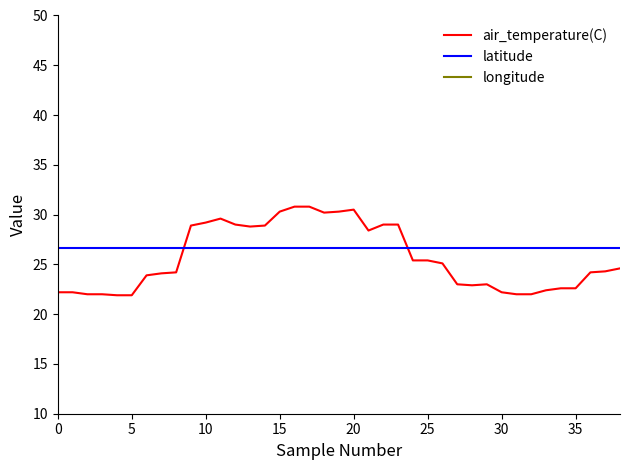

The latitude series shows 26.6 at 14. True or false?

True